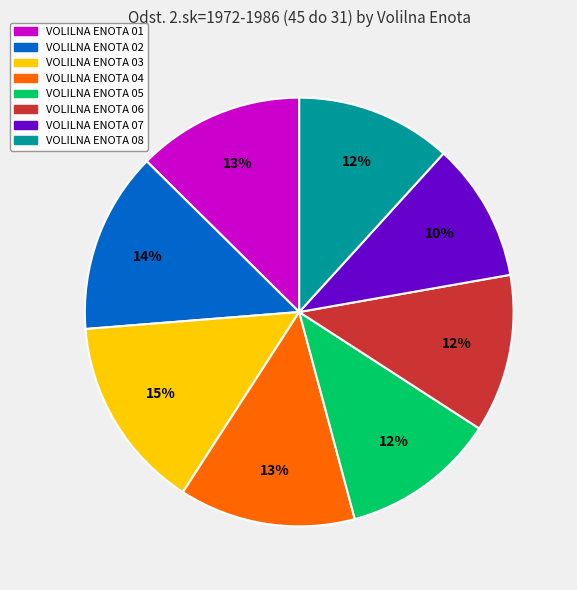

What is the smallest slice in the pie chart?

VOLILNA ENOTA 07